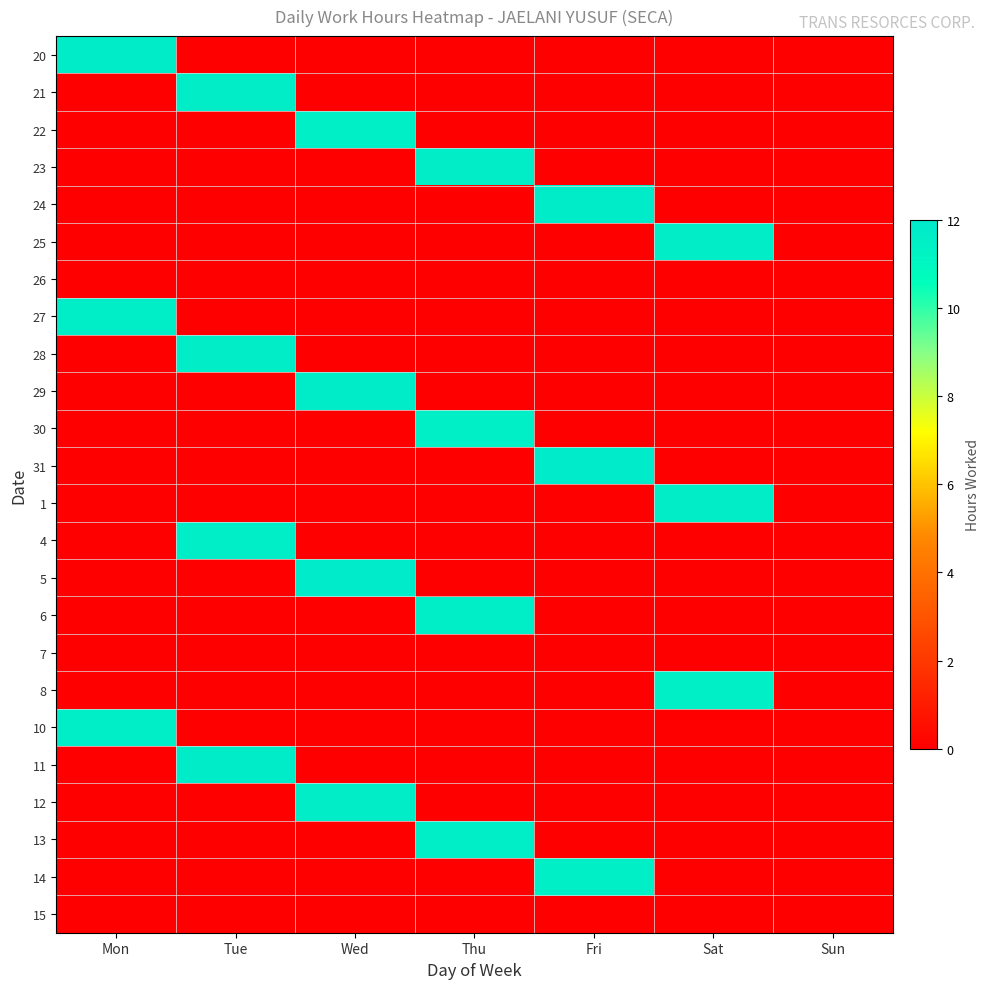

Count the number of data series in this chart.

24